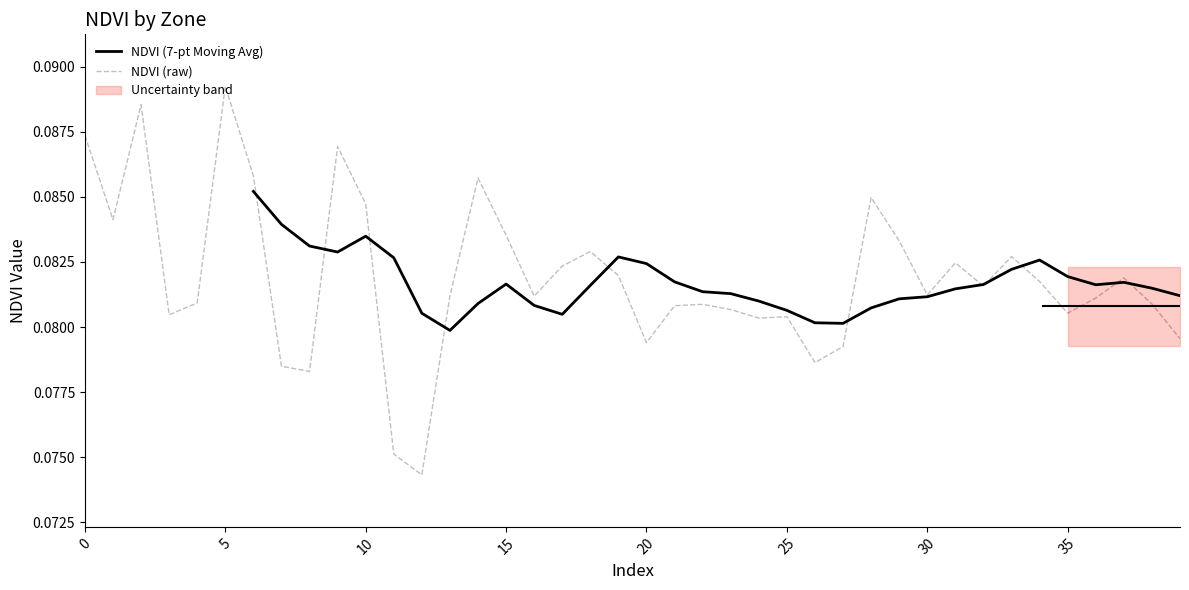

Does the chart have visible grid lines?

No